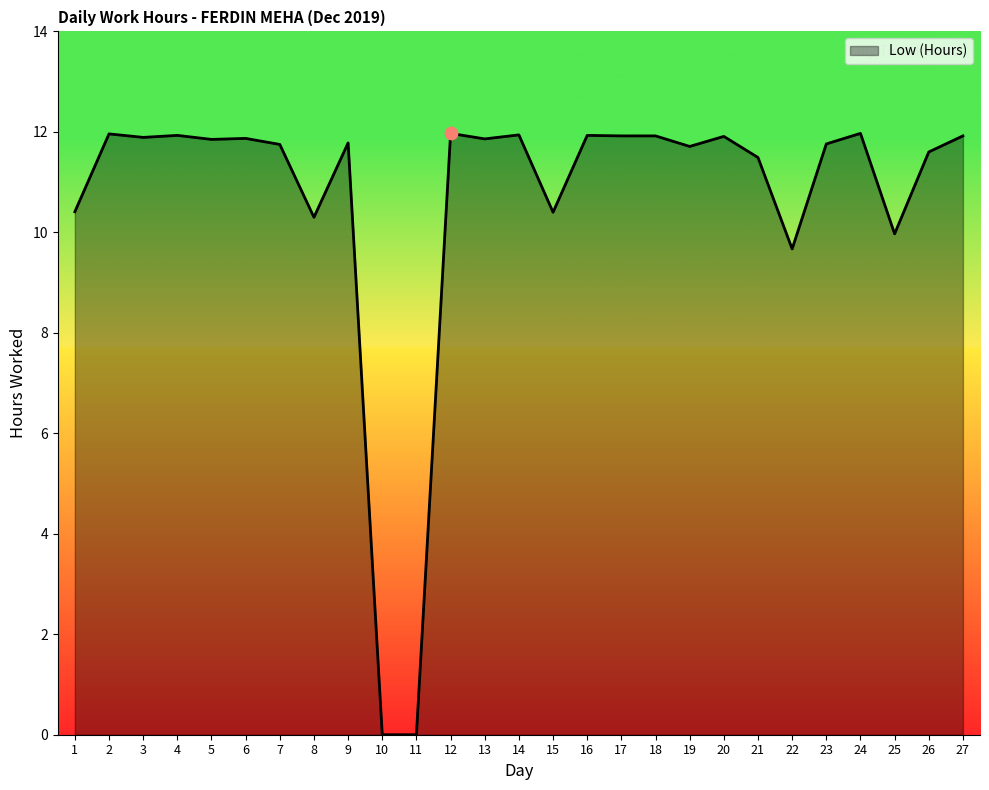

Approximately how many times larger is the value at 19 compared to 24?

1.0